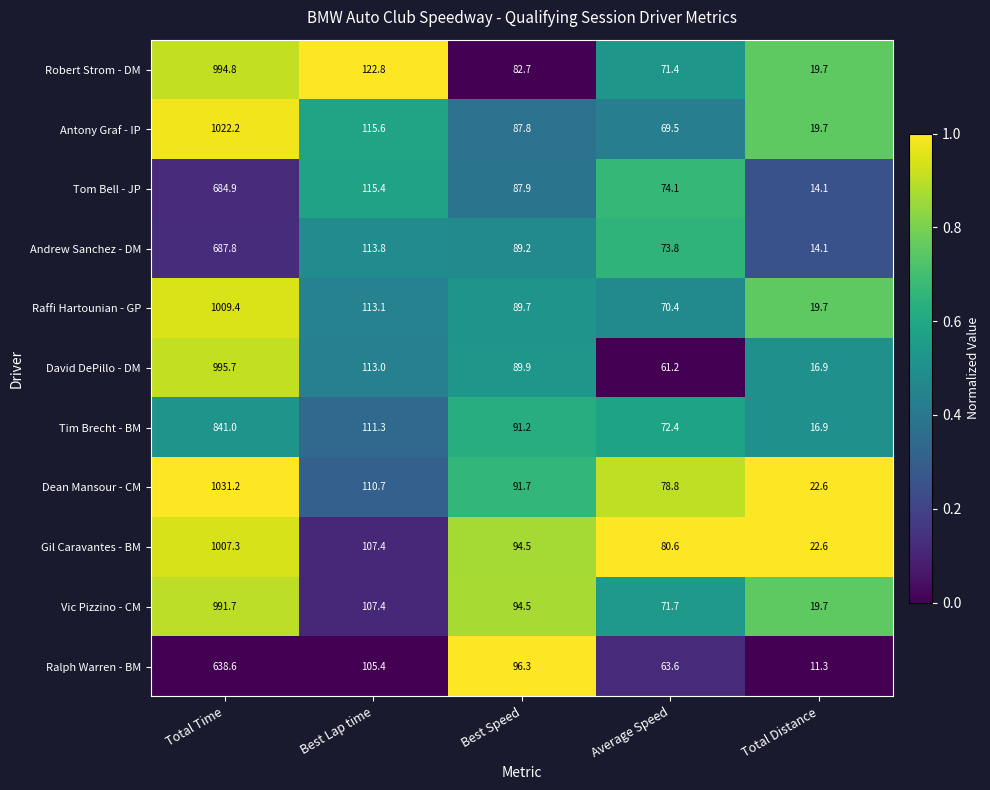

Which series changed the most between Total Time and Best Speed?

Dean Mansour - CM